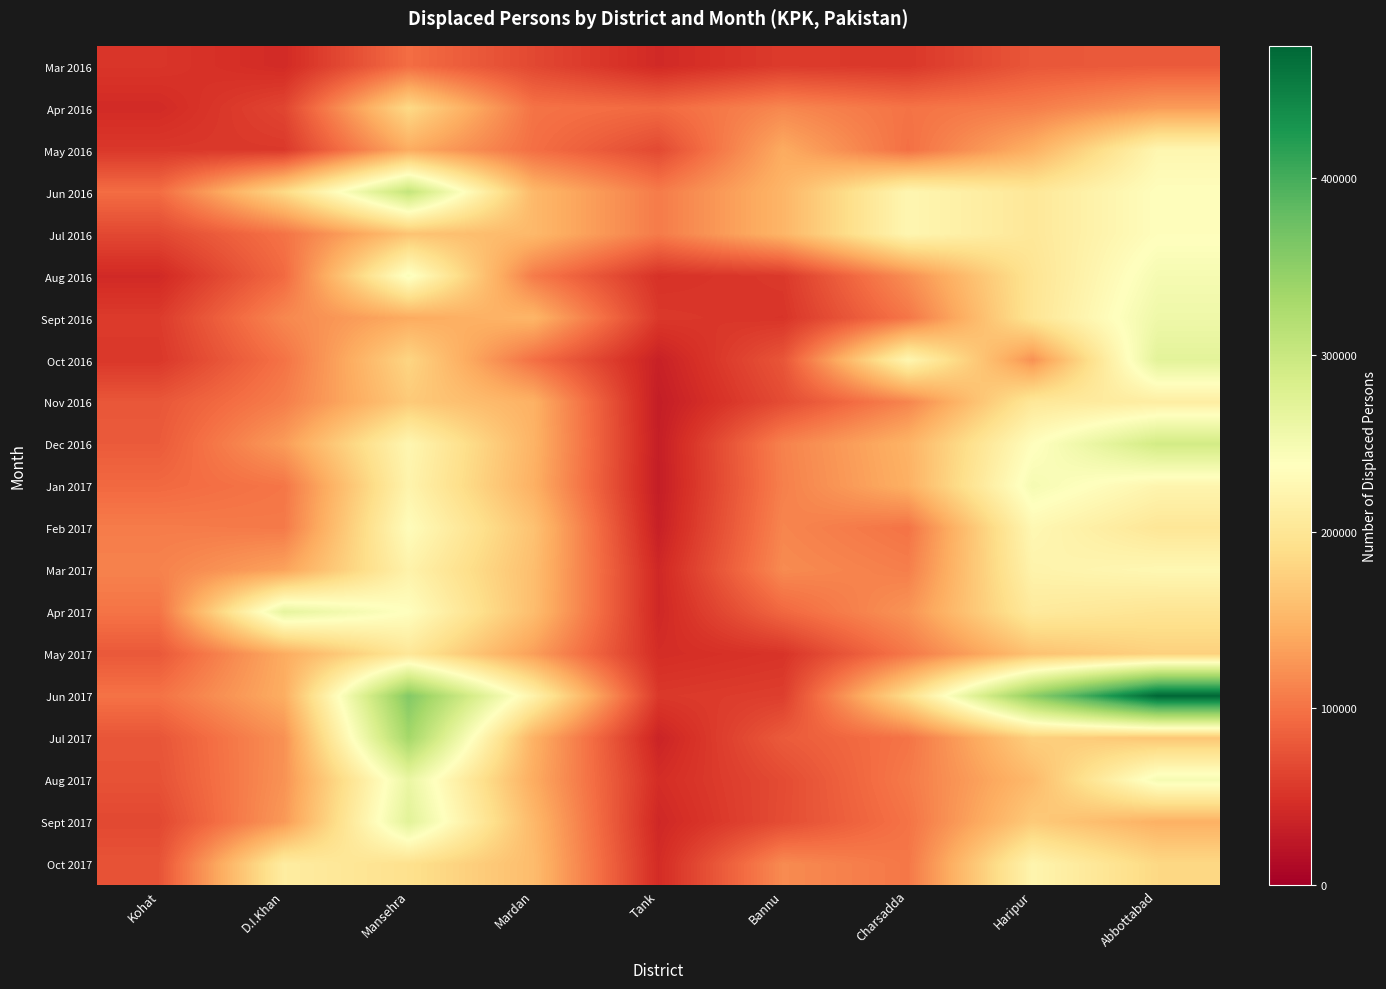

Reading right to left, extract all data points from this chart.

Mar 2016: Abbottabad=81500	Haripur=78500	Charsadda=54000	Bannu=57000	Tank=42000	Mardan=67100	Mansehra=95500	D.I.Khan=43000	Kohat=52500
Apr 2016: Abbottabad=130000	Haripur=108000	Charsadda=100000	Bannu=115000	Tank=93000	Mardan=100000	Mansehra=185000	D.I.Khan=65000	Kohat=43000
May 2016: Abbottabad=224650	Haripur=146500	Charsadda=97500	Bannu=141650	Tank=68000	Mardan=97000	Mansehra=142550	D.I.Khan=55000	Kohat=54500
Jun 2016: Abbottabad=235500	Haripur=202500	Charsadda=224500	Bannu=150500	Tank=106000	Mardan=153500	Mansehra=304900	D.I.Khan=185000	Kohat=95500
Jul 2016: Abbottabad=235500	Haripur=202500	Charsadda=224500	Bannu=150500	Tank=106000	Mardan=153500	Mansehra=163700	D.I.Khan=100000	Kohat=67100
Aug 2016: Abbottabad=248500	Haripur=198000	Charsadda=120000	Bannu=55000	Tank=49500	Mardan=106000	Mansehra=243750	D.I.Khan=93000	Kohat=42000
Sept 2016: Abbottabad=257000	Haripur=198500	Charsadda=102000	Bannu=51700	Tank=55000	Mardan=150500	Mansehra=141650	D.I.Khan=115000	Kohat=57000
Oct 2016: Abbottabad=271000	Haripur=122500	Charsadda=224500	Bannu=77500	Tank=34000	Mardan=97500	Mansehra=180300	D.I.Khan=100000	Kohat=54000
Nov 2016: Abbottabad=212000	Haripur=202500	Charsadda=113000	Bannu=70000	Tank=30000	Mardan=146500	Mansehra=169500	D.I.Khan=108000	Kohat=78500
Dec 2016: Abbottabad=291000	Haripur=235500	Charsadda=148000	Bannu=111000	Tank=31000	Mardan=148500	Mansehra=224650	D.I.Khan=130000	Kohat=81500
Jan 2017: Abbottabad=222500	Haripur=248500	Charsadda=145500	Bannu=109600	Tank=30000	Mardan=146000	Mansehra=220600	D.I.Khan=102000	Kohat=92500
Feb 2017: Abbottabad=201200	Haripur=226500	Charsadda=100000	Bannu=113600	Tank=33000	Mardan=162000	Mansehra=233800	D.I.Khan=105000	Kohat=106700
Mar 2017: Abbottabad=226500	Haripur=219600	Charsadda=108500	Bannu=117500	Tank=40000	Mardan=158500	Mansehra=218800	D.I.Khan=135000	Kohat=111300
Apr 2017: Abbottabad=198000	Haripur=206100	Charsadda=124000	Bannu=91400	Tank=40000	Mardan=157500	Mansehra=236700	D.I.Khan=267000	Kohat=100500
May 2017: Abbottabad=176000	Haripur=162100	Charsadda=103500	Bannu=51000	Tank=45000	Mardan=132000	Mansehra=202000	D.I.Khan=142000	Kohat=80000
Jun 2017: Abbottabad=474800	Haripur=349700	Charsadda=190000	Bannu=59500	Tank=55000	Mardan=219000	Mansehra=357700	D.I.Khan=143500	Kohat=99500
Jul 2017: Abbottabad=166600	Haripur=174500	Charsadda=100500	Bannu=81500	Tank=36500	Mardan=147500	Mansehra=332900	D.I.Khan=122000	Kohat=77500
Aug 2017: Abbottabad=248500	Haripur=154800	Charsadda=105000	Bannu=69500	Tank=45000	Mardan=142500	Mansehra=262200	D.I.Khan=123000	Kohat=74800
Sept 2017: Abbottabad=146500	Haripur=170000	Charsadda=100000	Bannu=70500	Tank=40000	Mardan=153000	Mansehra=272200	D.I.Khan=128000	Kohat=67000
Oct 2017: Abbottabad=183500	Haripur=222000	Charsadda=103000	Bannu=117500	Tank=44000	Mardan=156500	Mansehra=192700	D.I.Khan=210000	Kohat=76000